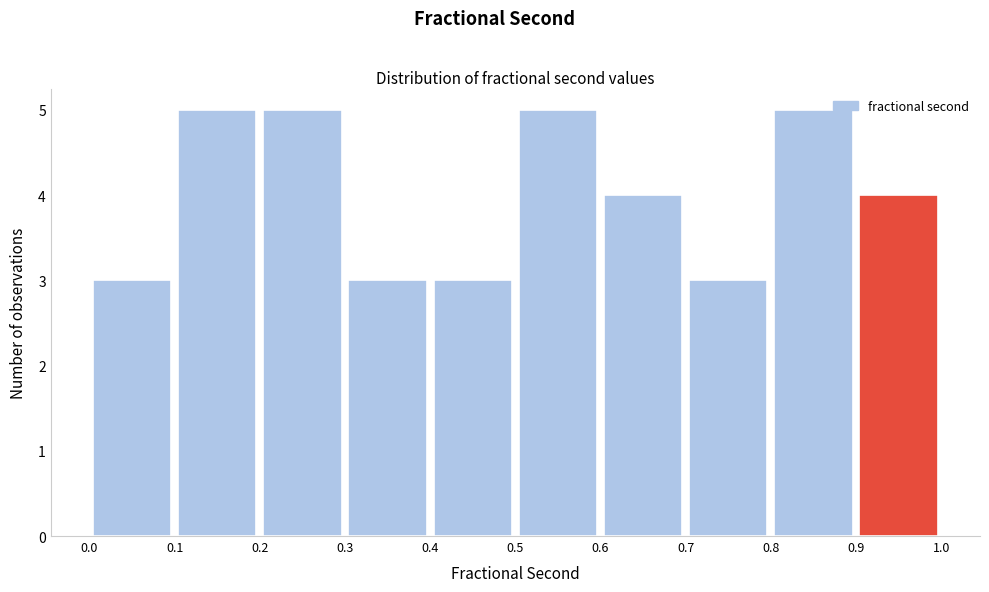

Reading left to right, list every bar in this chart as the range it spans on the x-axis followed by its height. The values are not printed on the chart, so give them approximately, as read against the axis.

0.0 to 0.1: 3
0.1 to 0.2: 5
0.2 to 0.3: 5
0.3 to 0.4: 3
0.4 to 0.5: 3
0.5 to 0.6: 5
0.6 to 0.7: 4
0.7 to 0.8: 3
0.8 to 0.9: 5
0.9 to 1.0: 4